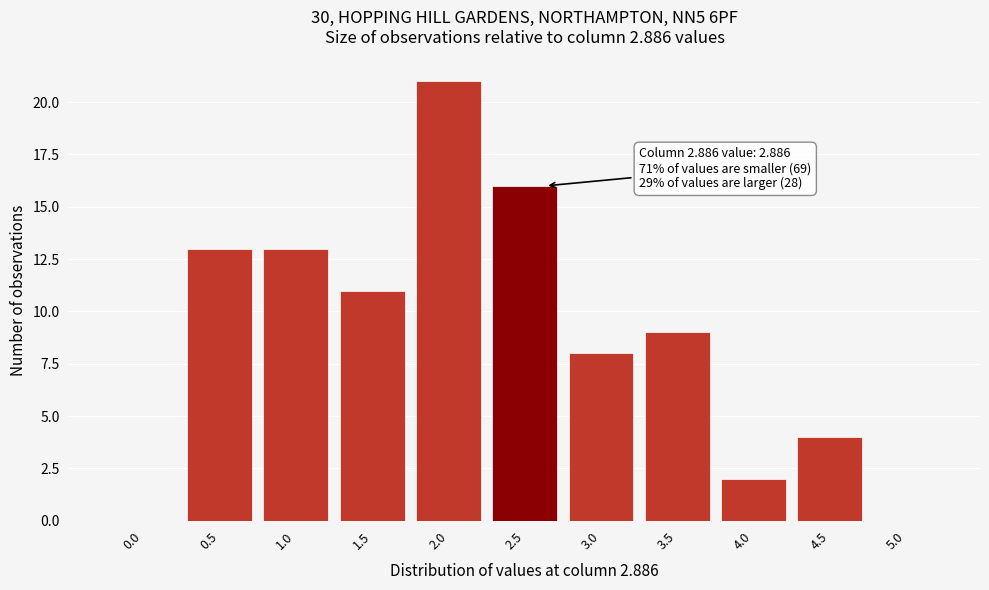

Reading left to right, list all the values displayed in this chart.

0.0=0	0.5=13	1.0=13	1.5=11	2.0=21	2.5=16	3.0=8	3.5=9	4.0=2	4.5=4	5.0=0